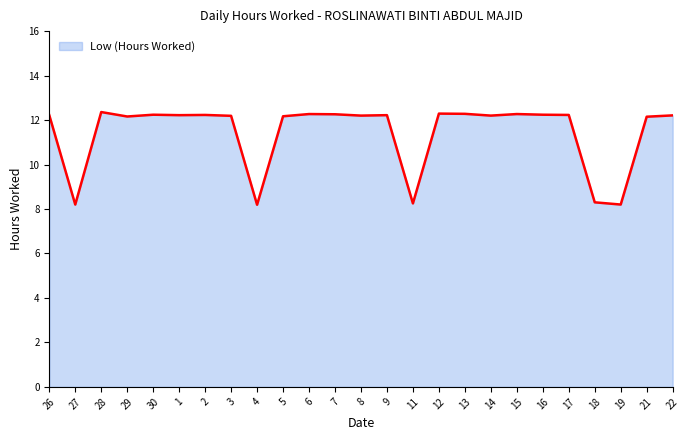

What is the difference between the maximum and minimum values?

4.2